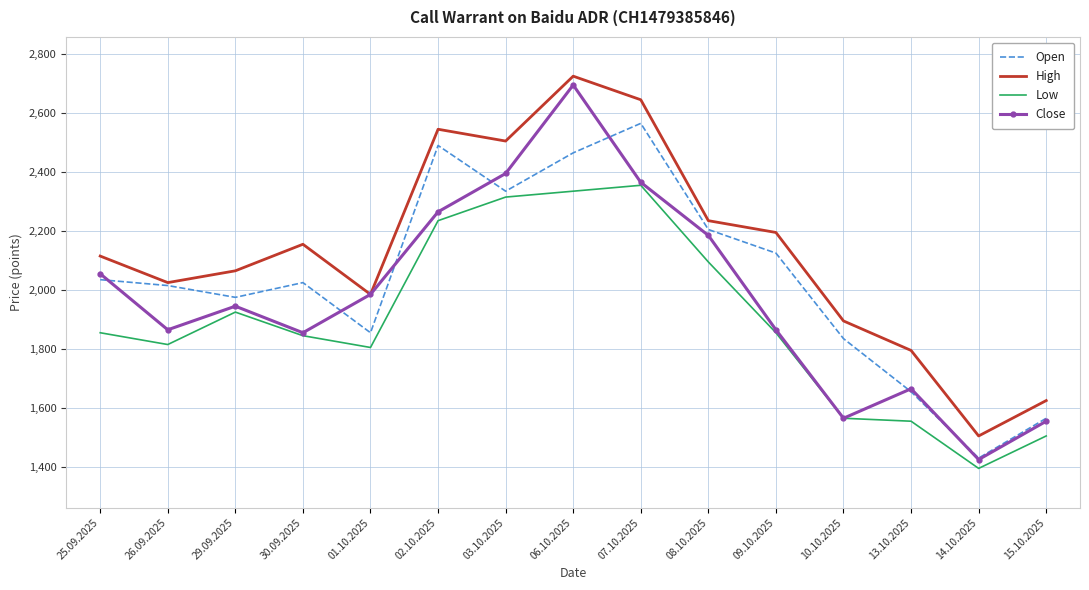

The value of Open at 26.09.2025 is 1091. True or false?

False